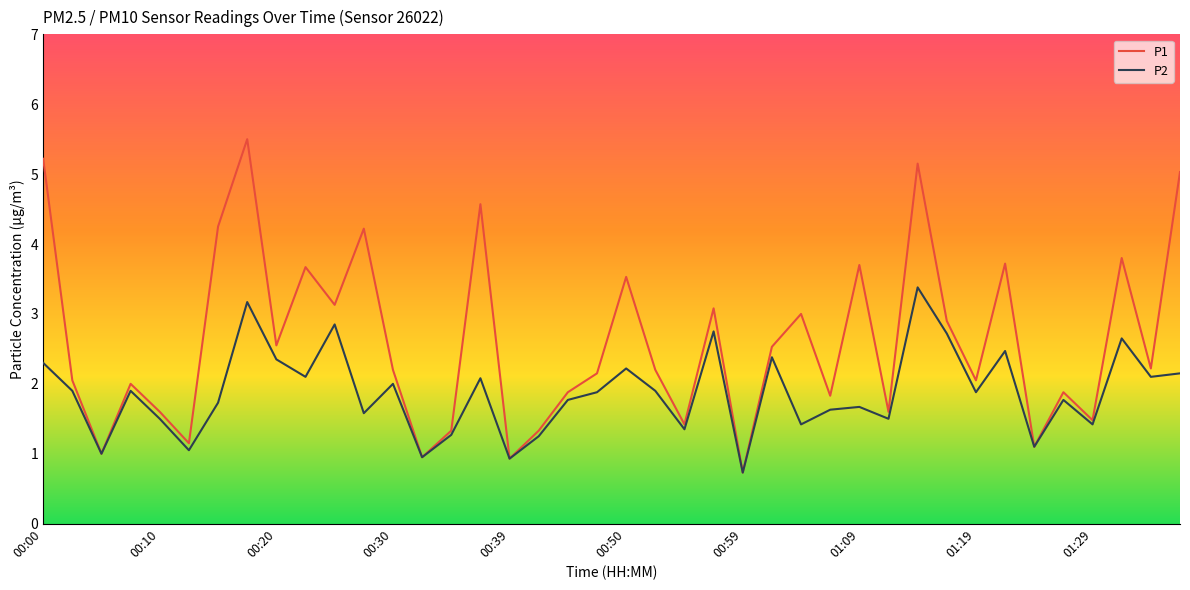

What is the highest value of the P2 series?

3.4